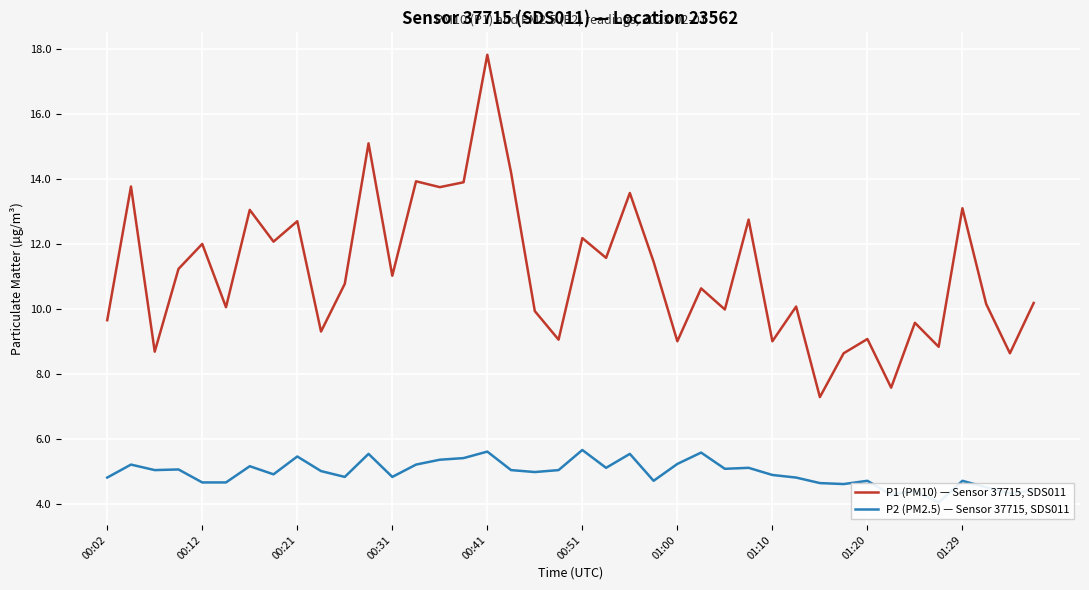

True or false: P1 (PM10) — Sensor 37715, SDS011 has a value of 12.0 at 00:12.

True